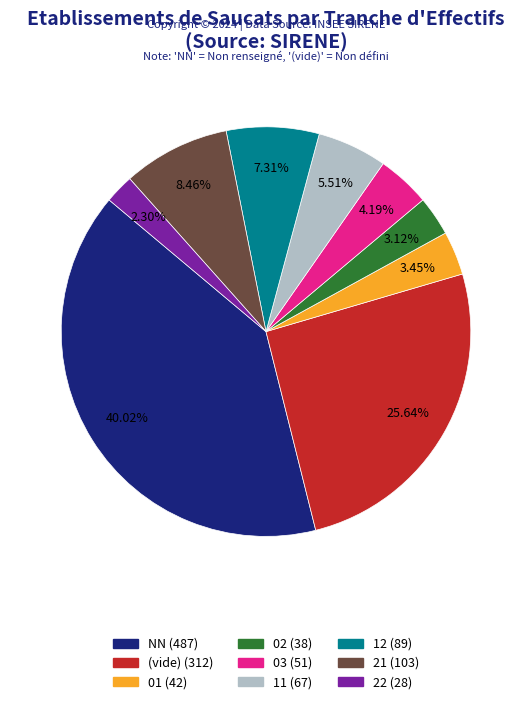

Is there any slice that represents more than half of the pie?

No